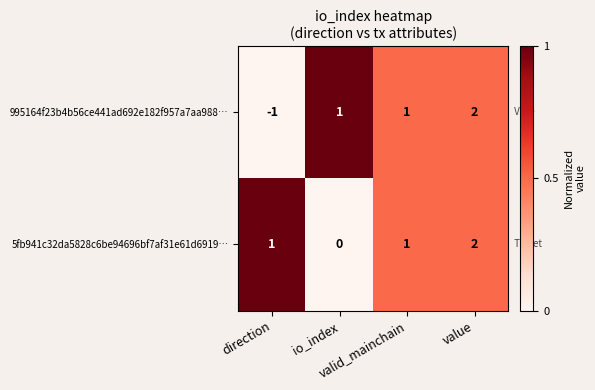

How many series are shown in this chart?

2